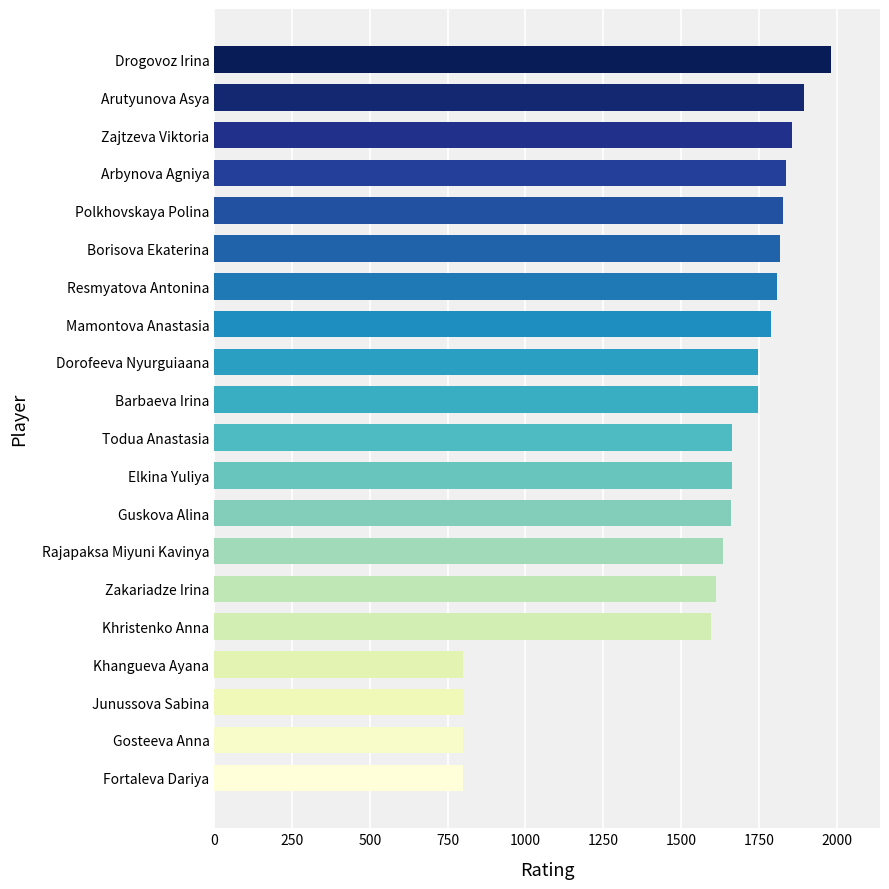

How many categories are shown in the chart?

20